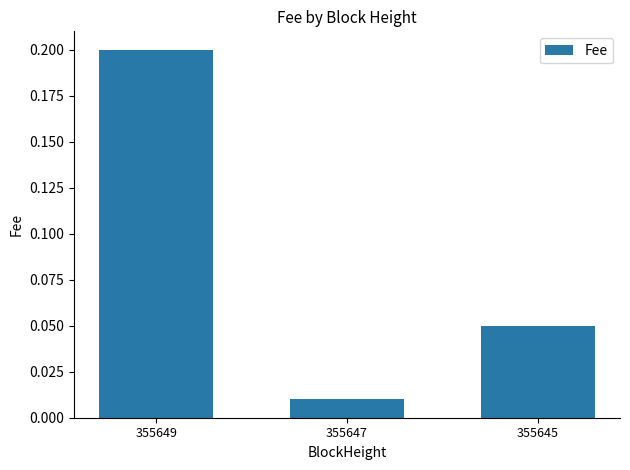

Which label corresponds to the largest value in the chart?

355649